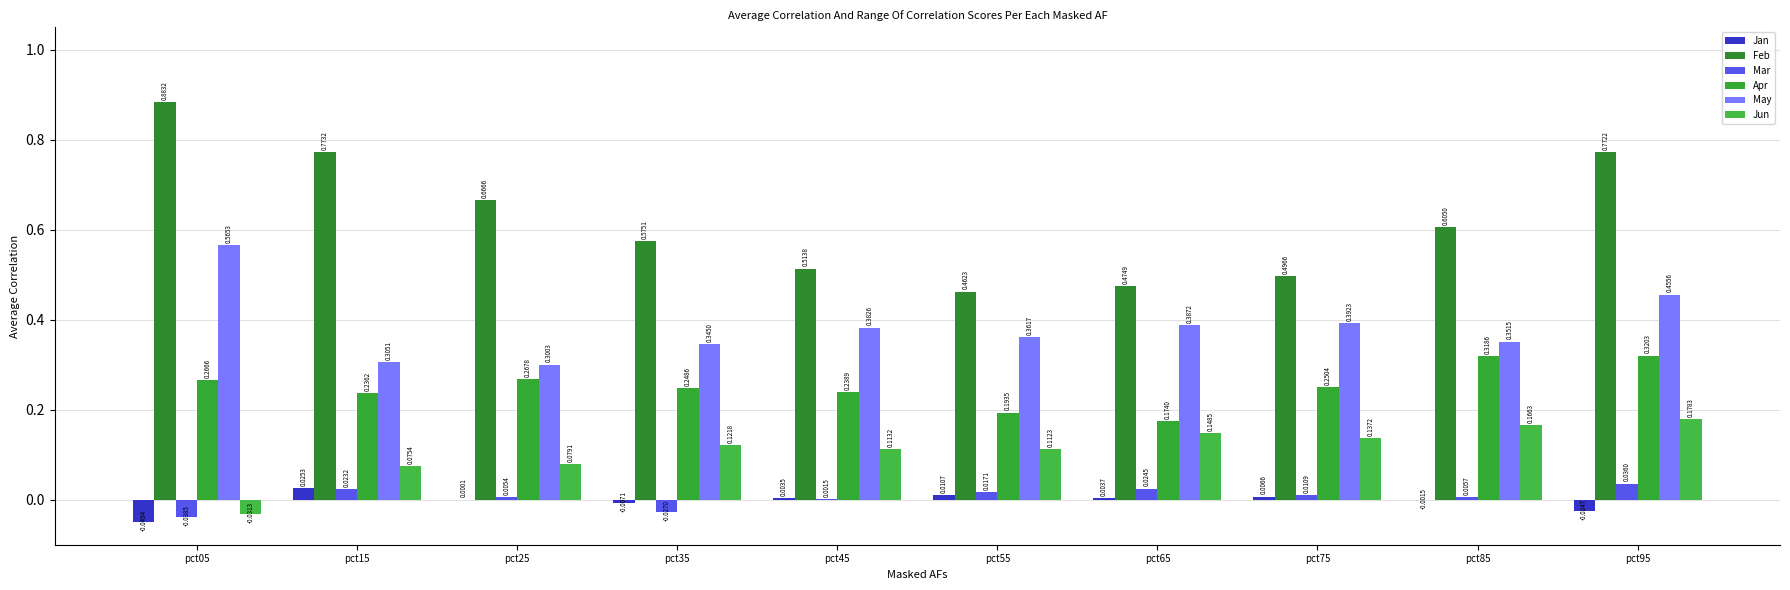

The value of Apr at pct25 is 0.3. True or false?

True